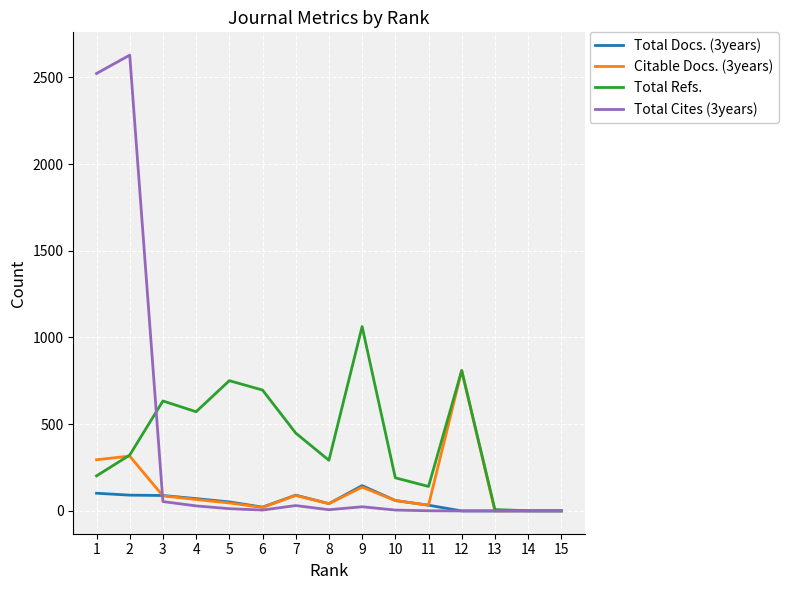

Which series has the widest spread of values?

Total Cites (3years)